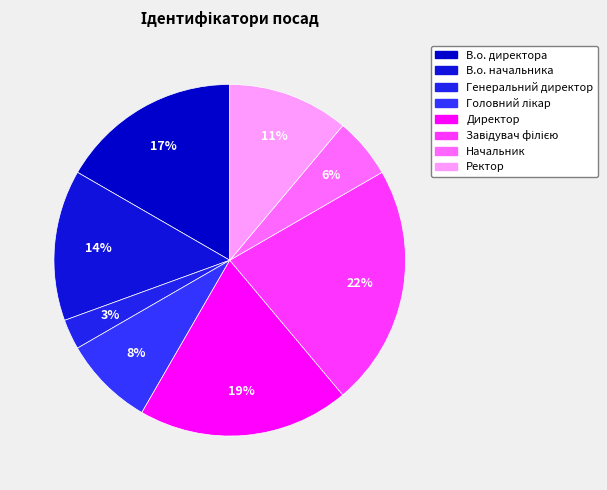

How many slices are in this pie chart?

8